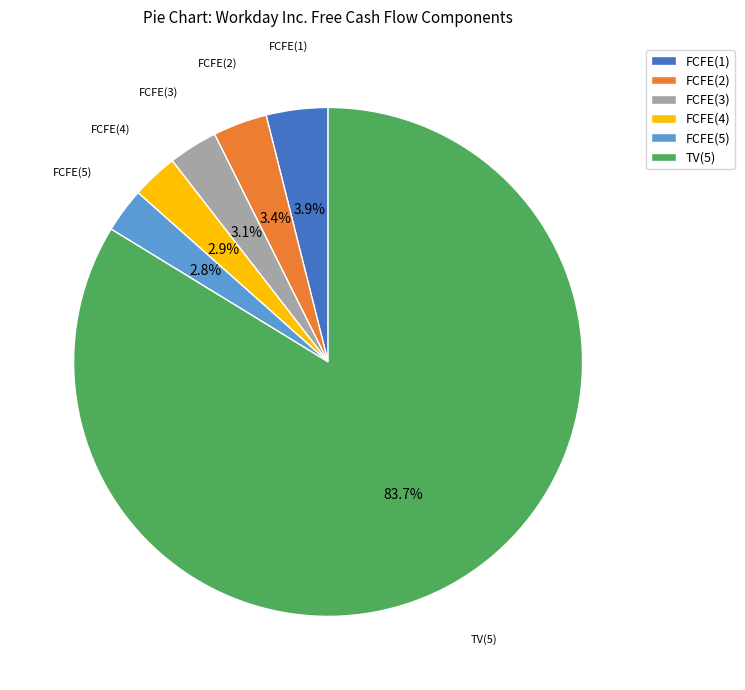

How many segments does this pie chart have?

6